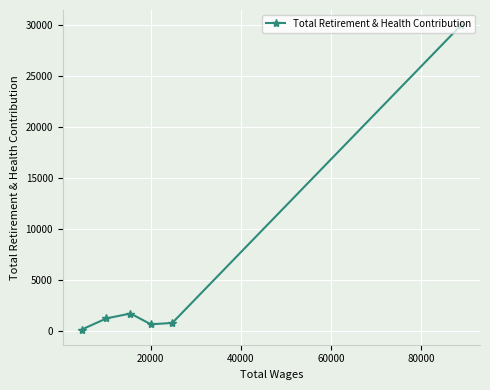

What is the value of the 6th point from the left?

30016